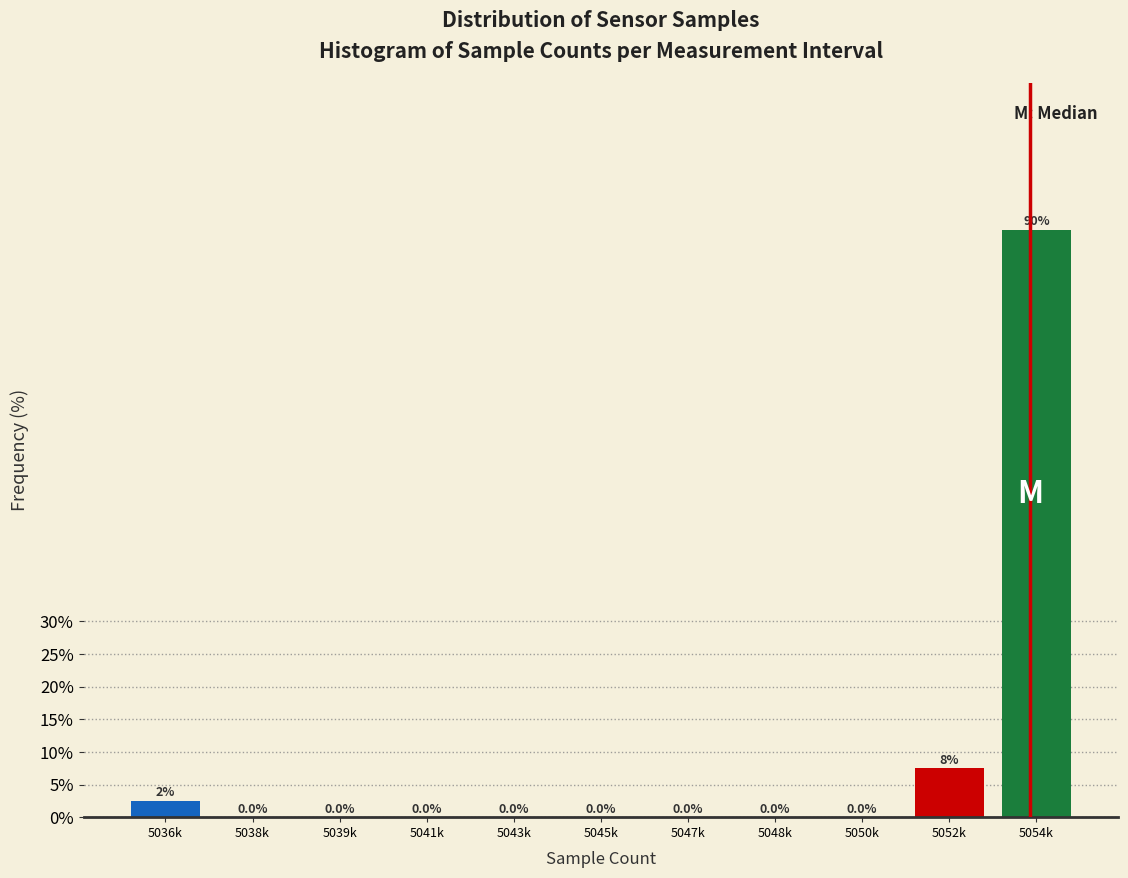

Reading right to left, what are all the values shown in this chart?

5054k=90.0	5052k=7.5	5050k=0.0	5048k=0.0	5047k=0.0	5045k=0.0	5043k=0.0	5041k=0.0	5039k=0.0	5038k=0.0	5036k=2.5